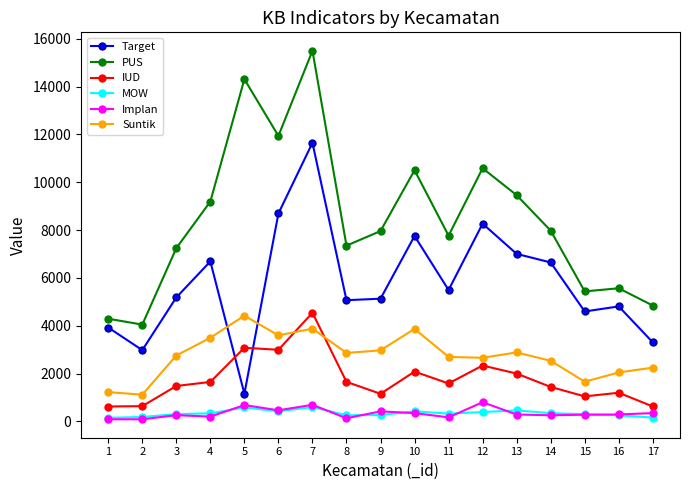

What is the average value of the Implan series?

343